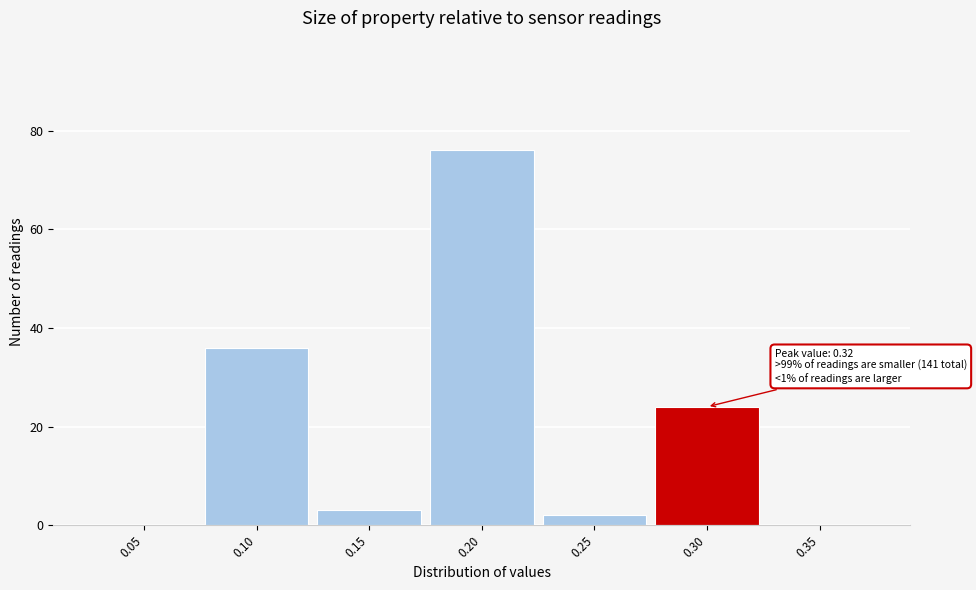

Reading left to right, extract all data points from this chart.

0.05=0	0.10=36	0.15=3	0.20=76	0.25=2	0.30=24	0.35=0